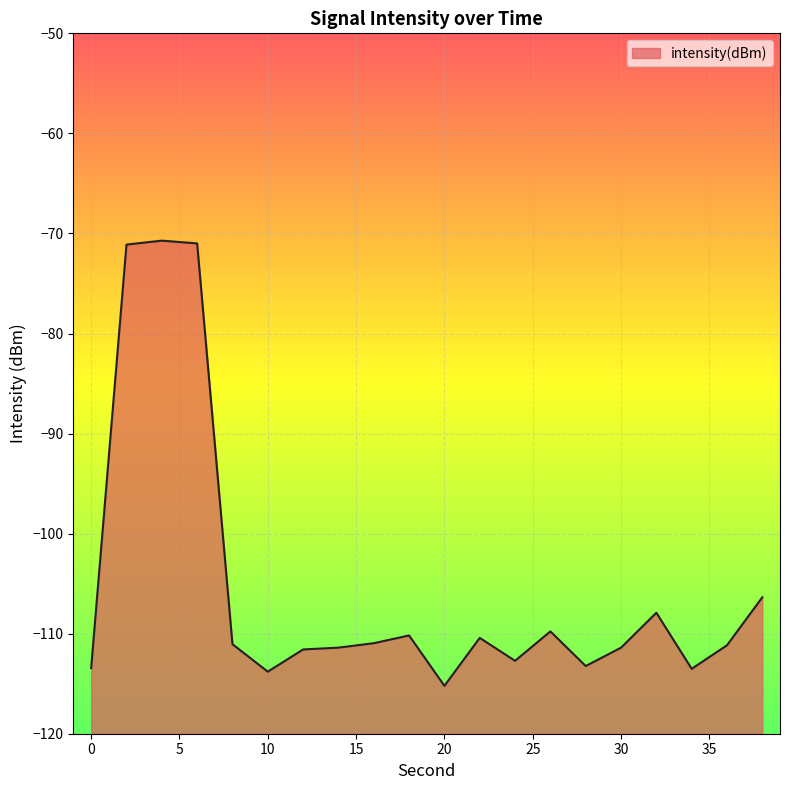

Where does the data first go above -111?

2